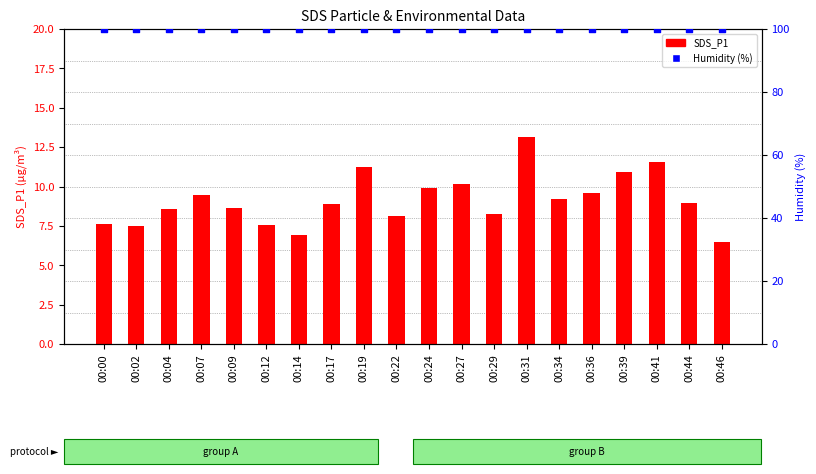

Which series has the widest spread of Y values?

SDS_P1